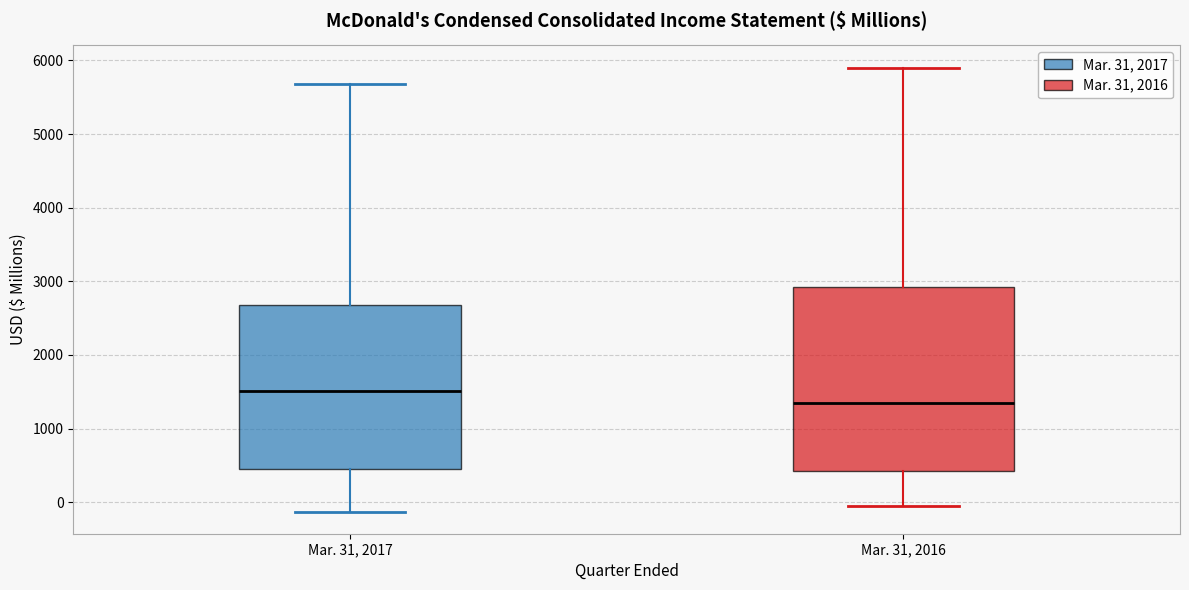

Which box is the tallest, from its lower edge to its upper edge?

Mar. 31, 2016